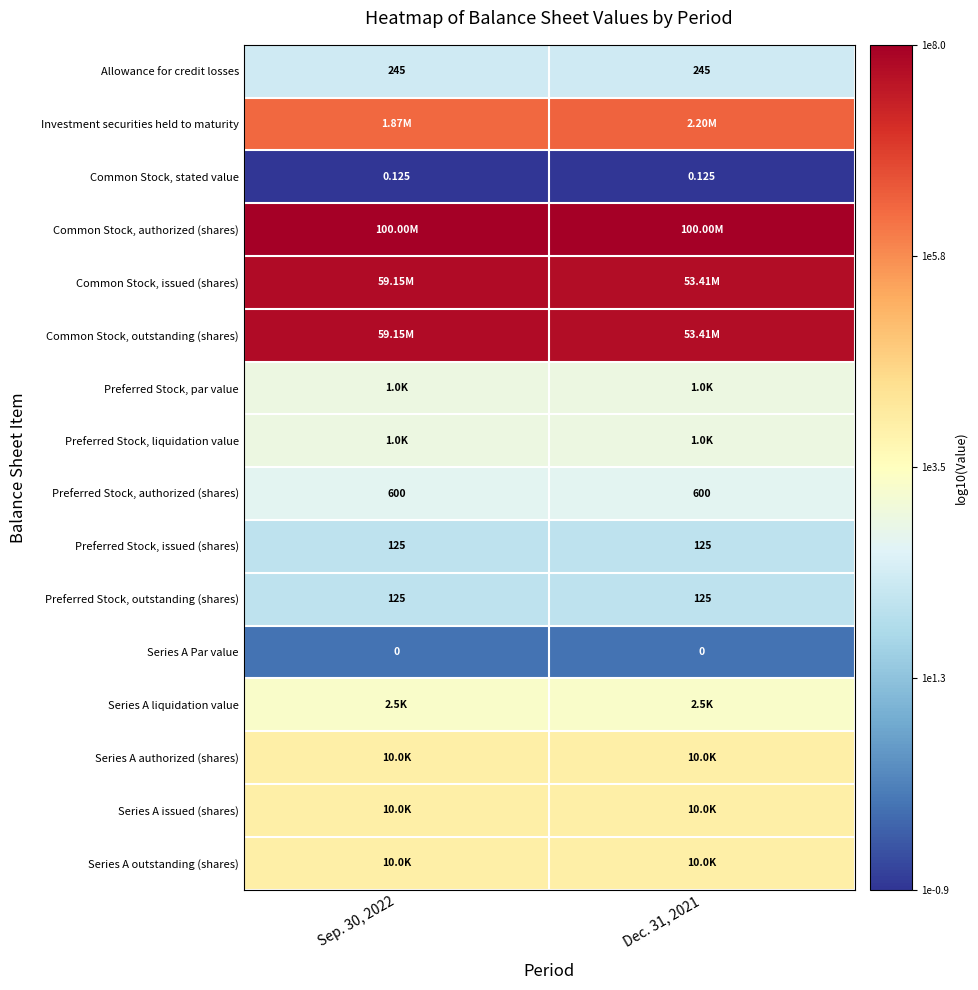

Count the number of categories in the chart.

2